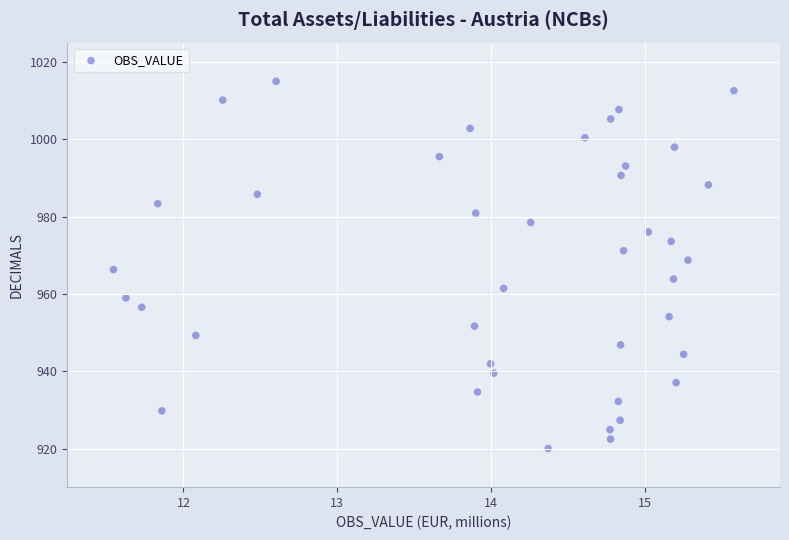

What is the range of X values (max minus min)?

4.0